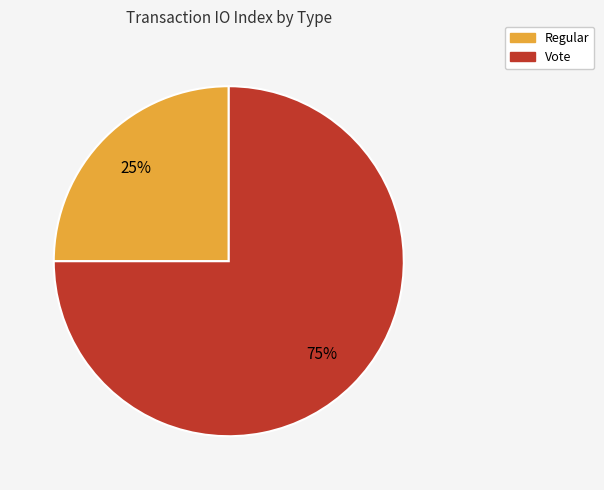

Is it true that Vote is 75% of the pie?

True